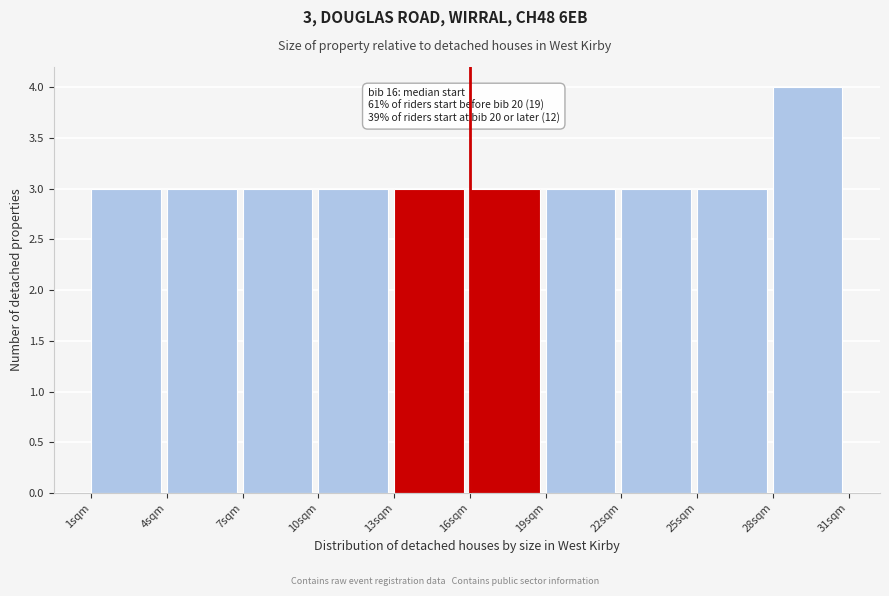

Over which range of the x-axis is the bar tallest?

28 to 31